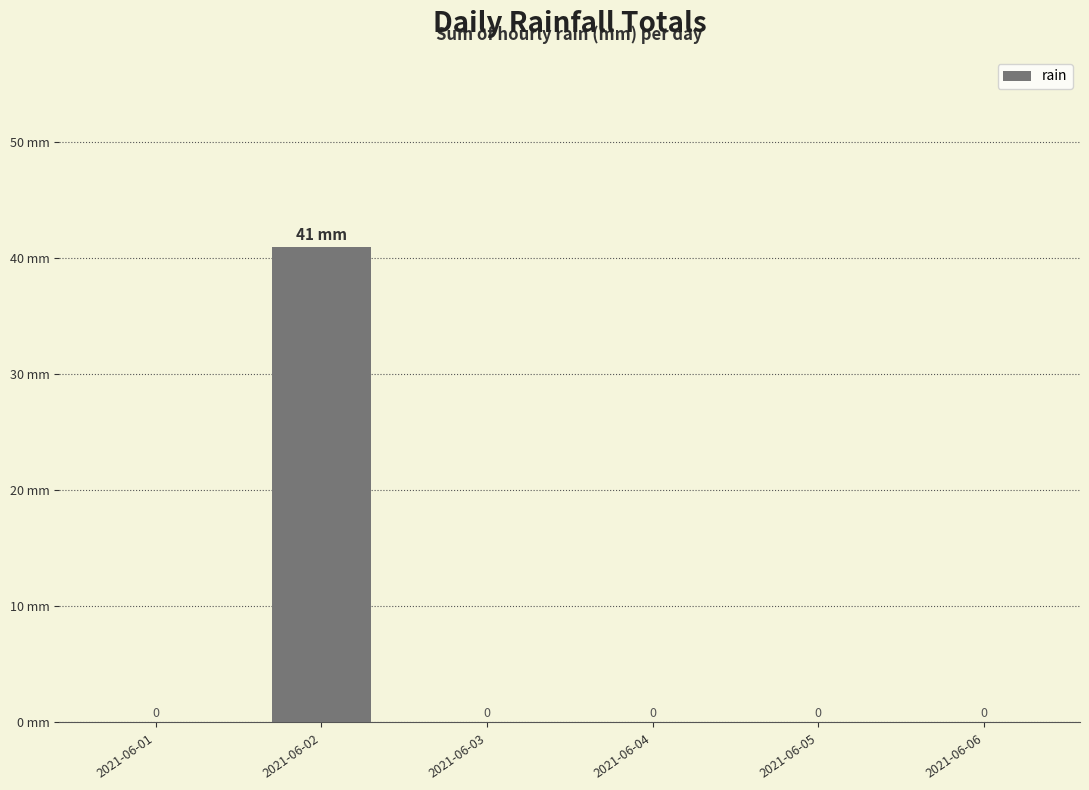

Which category has the highest value across all series?

2021-06-02